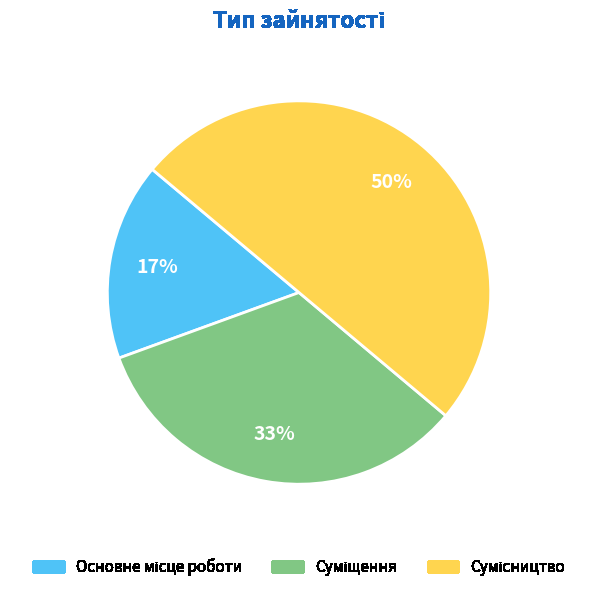

To the nearest percent, what is the difference between the largest and smallest slice percentages?

33%